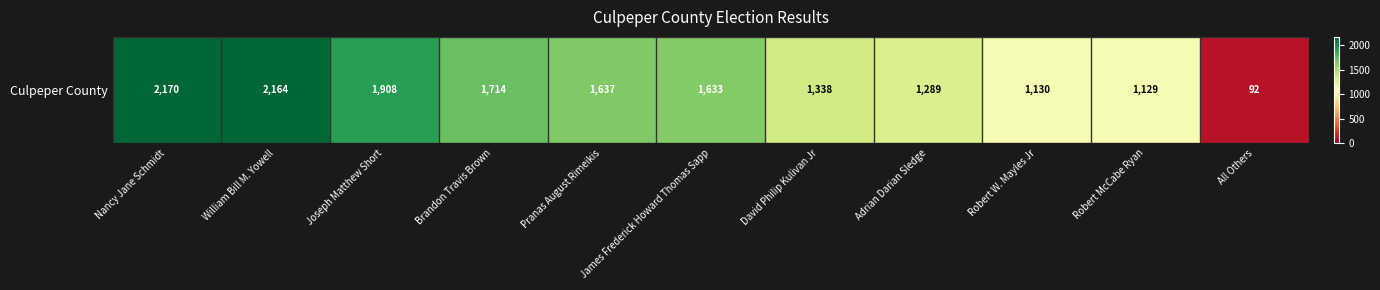

How many distinct data groups are displayed?

1